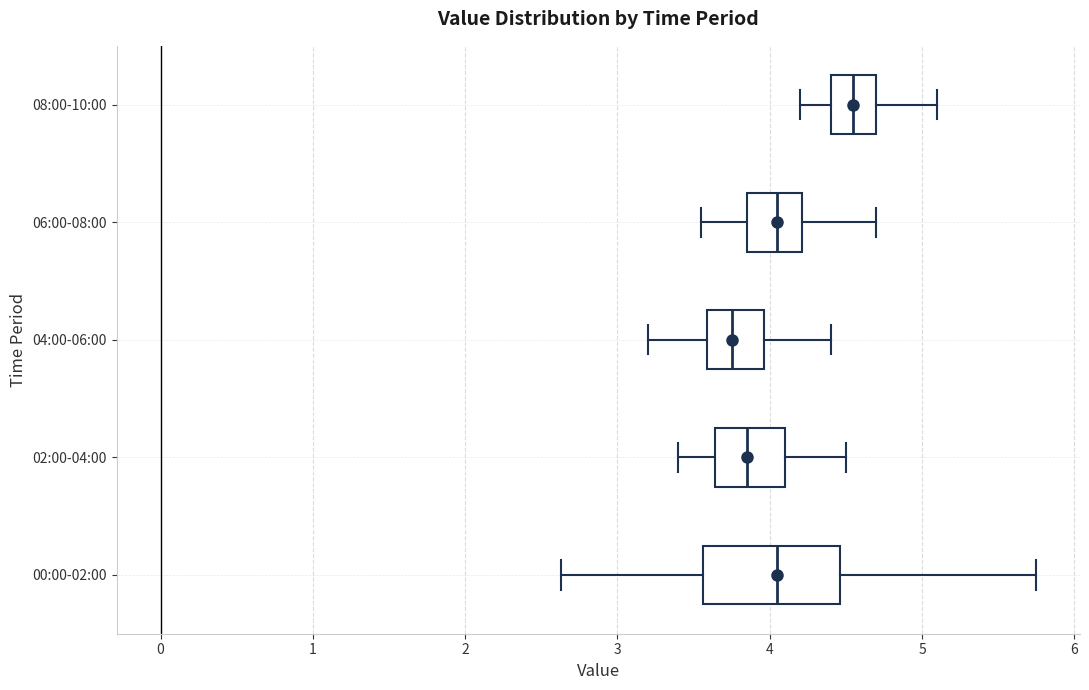

Where is the left edge of the box for 04:00-06:00 on the x-axis? The values are not printed on the chart, so give them approximately, as read against the axis.

3.6